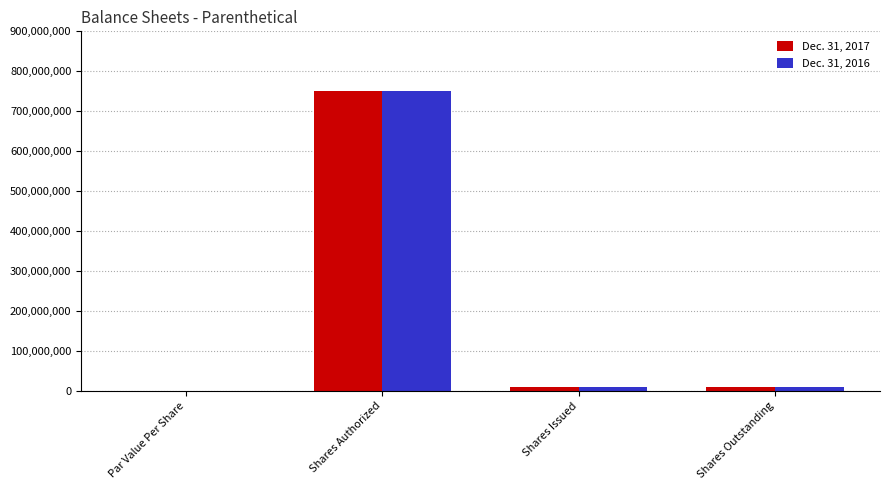

What are all the series names shown in the legend?

Dec. 31, 2017, Dec. 31, 2016